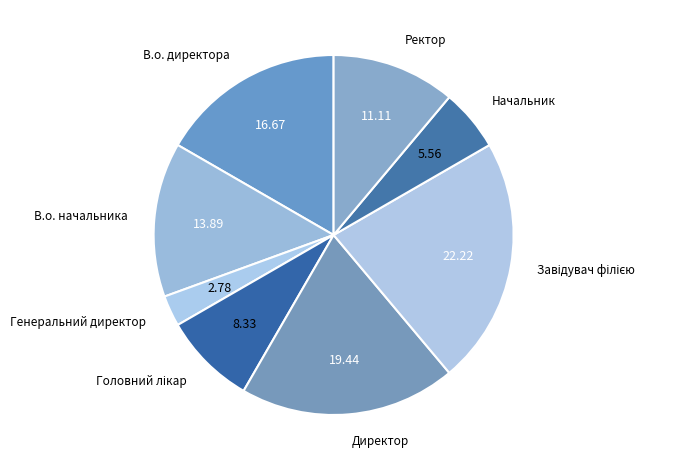

What is the smallest slice in the pie chart?

Генеральний директор